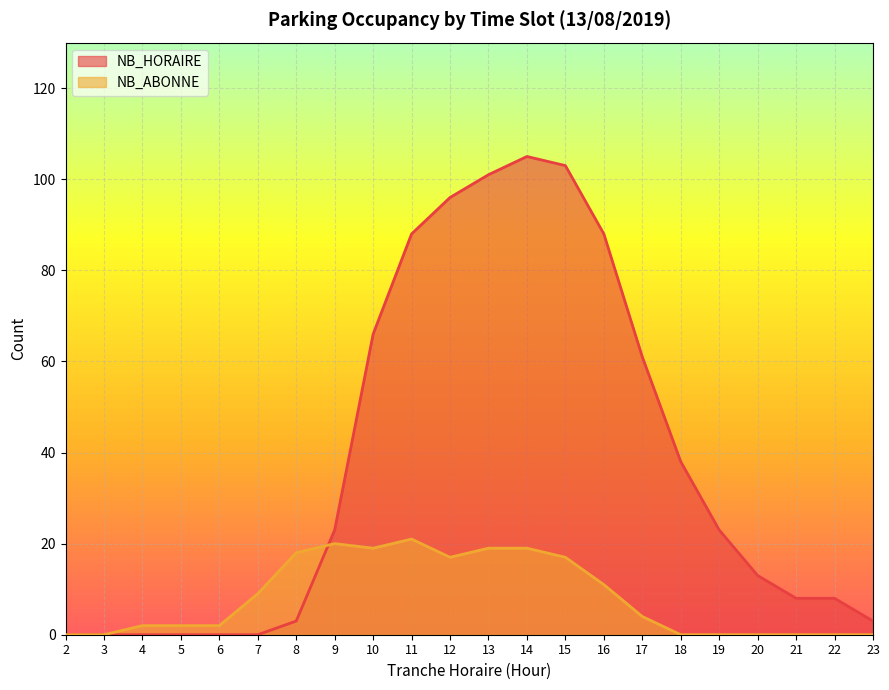

How many times do NB_ABONNE and NB_HORAIRE cross each other?

1